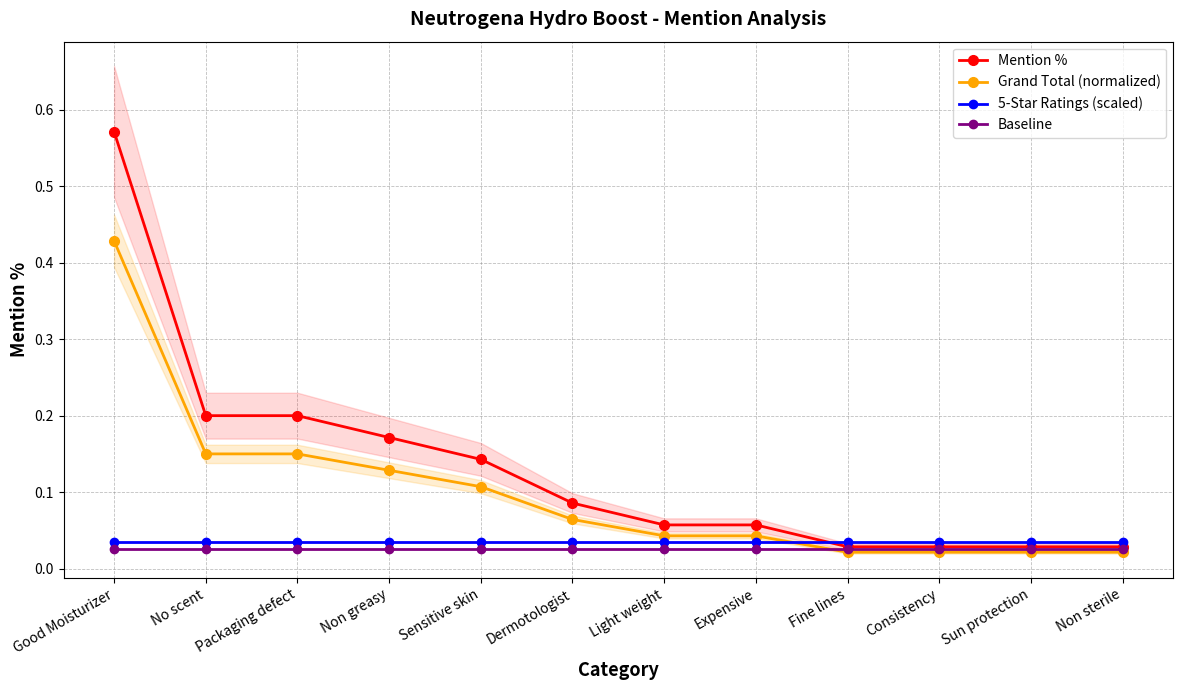

At which category is the sum across all series the highest?

Good Moisturizer